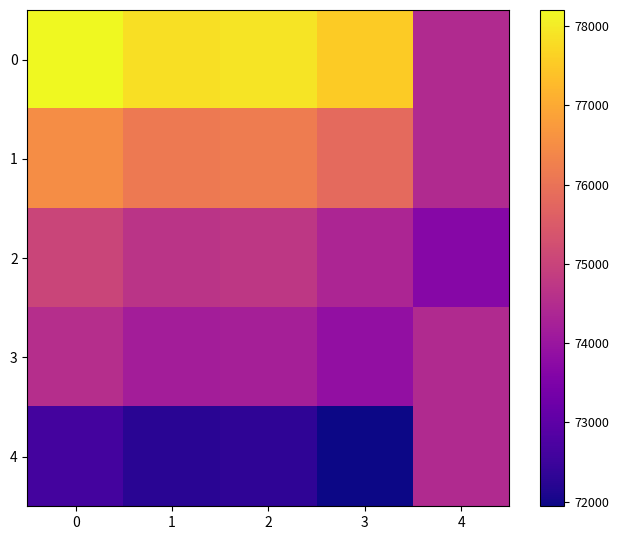

Reading left to right, list all the values displayed in this chart.

0: 0=78204	1=77834	2=77890	3=77520	4=74454
1: 0=76504	1=76134	2=76190	3=75820	4=74454
2: 0=75044	1=74674	2=74730	3=74360	4=73654
3: 0=74544	1=74174	2=74230	3=73860	4=74444
4: 0=72624	1=72254	2=72310	3=71940	4=74444